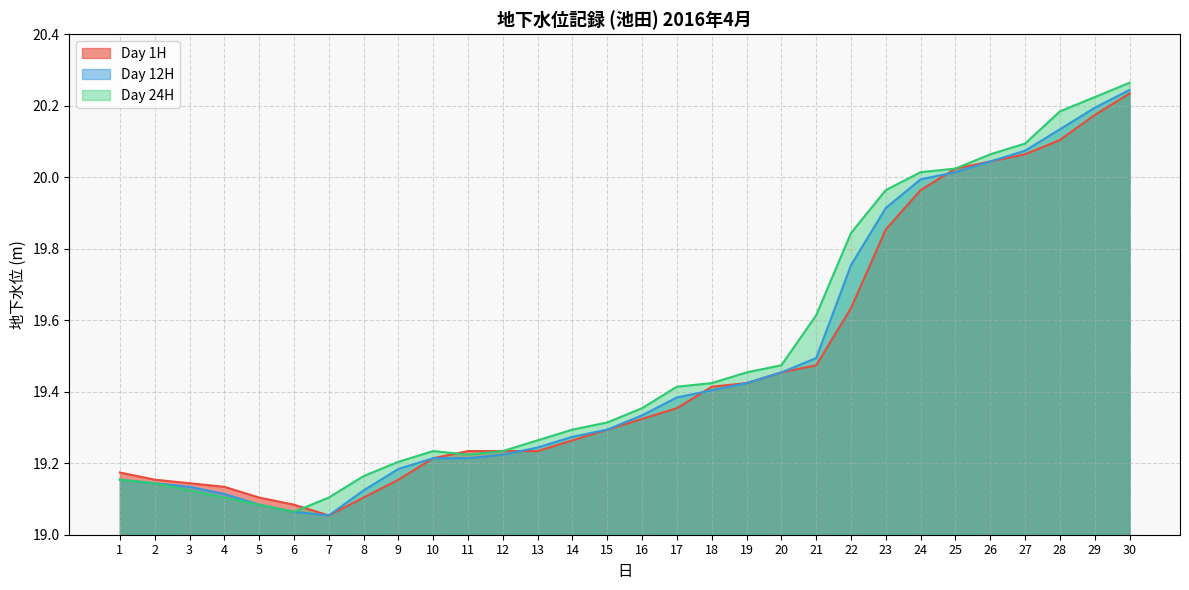

Is the value of Day 1H at 17 greater than the value of Day 24H at 7?

Yes